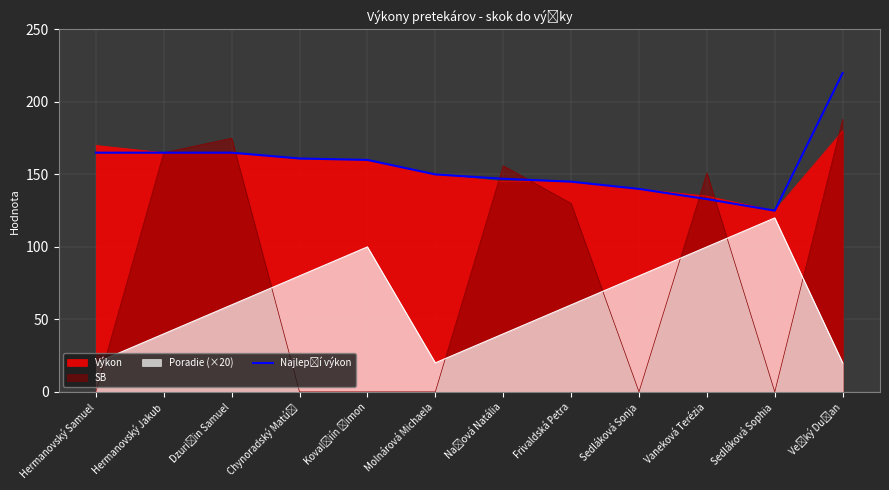

How many data points does each series have?

12